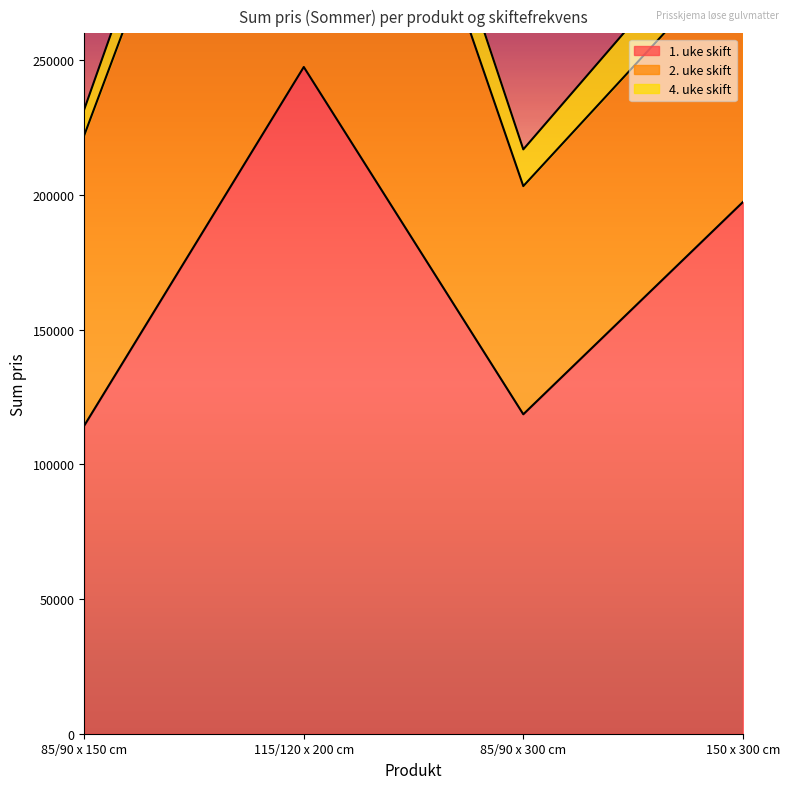

True or false: 2. uke skift and 4. uke skift intersect in this chart.

False